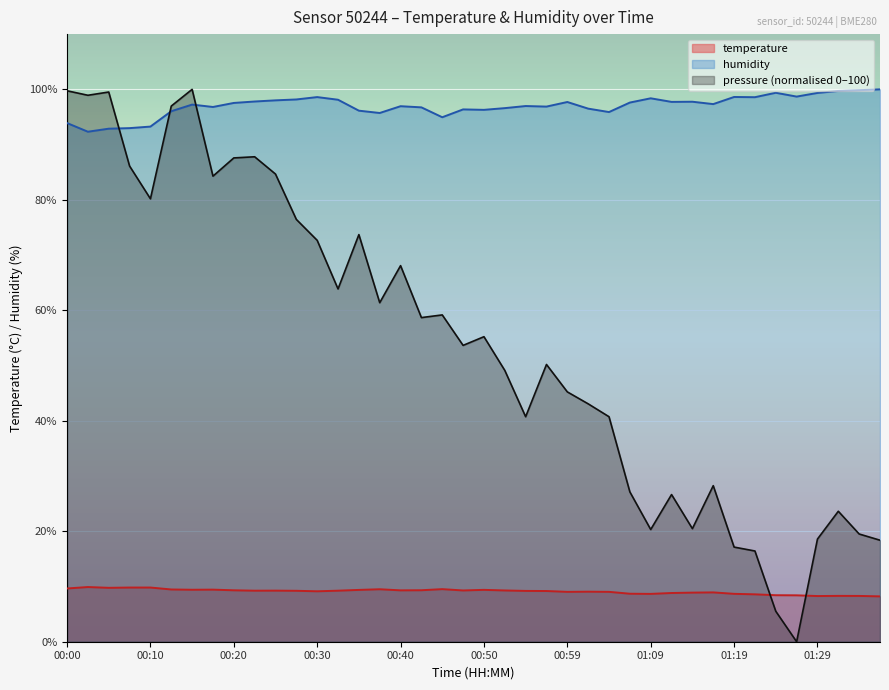

Where does the humidity series first go above 97?

00:15